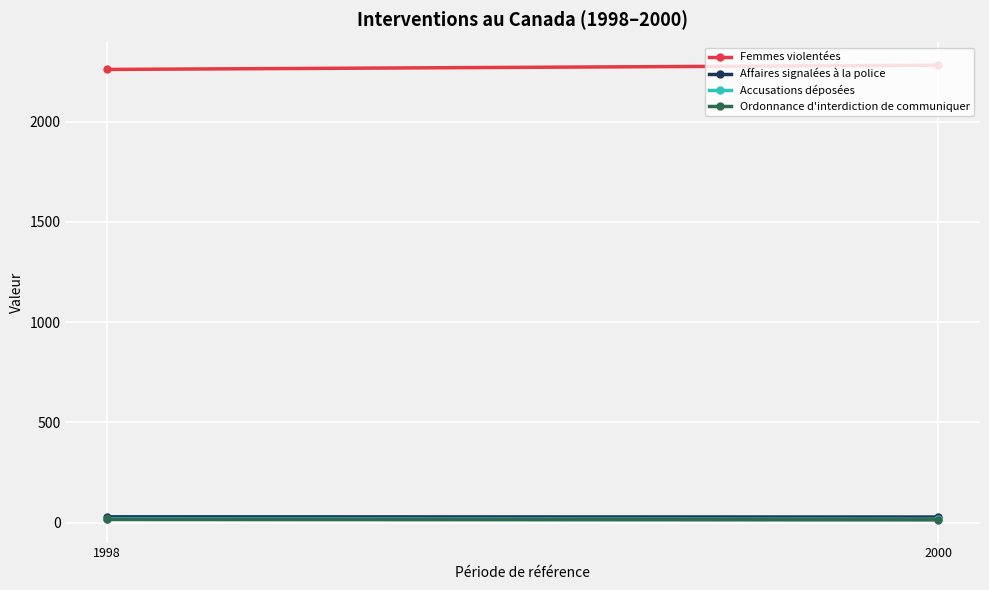

Which series has the largest total across all categories?

Femmes violentées